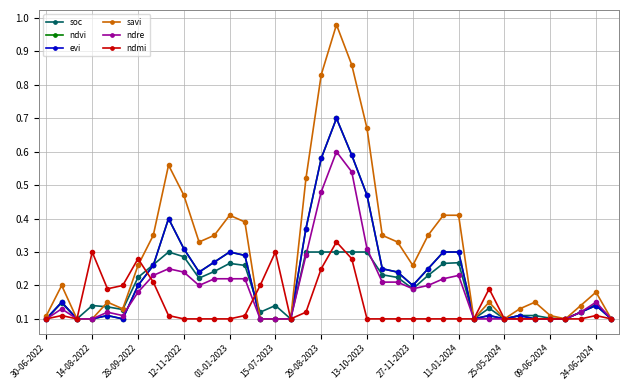

At how many categories does at least one series exceed 0?

38